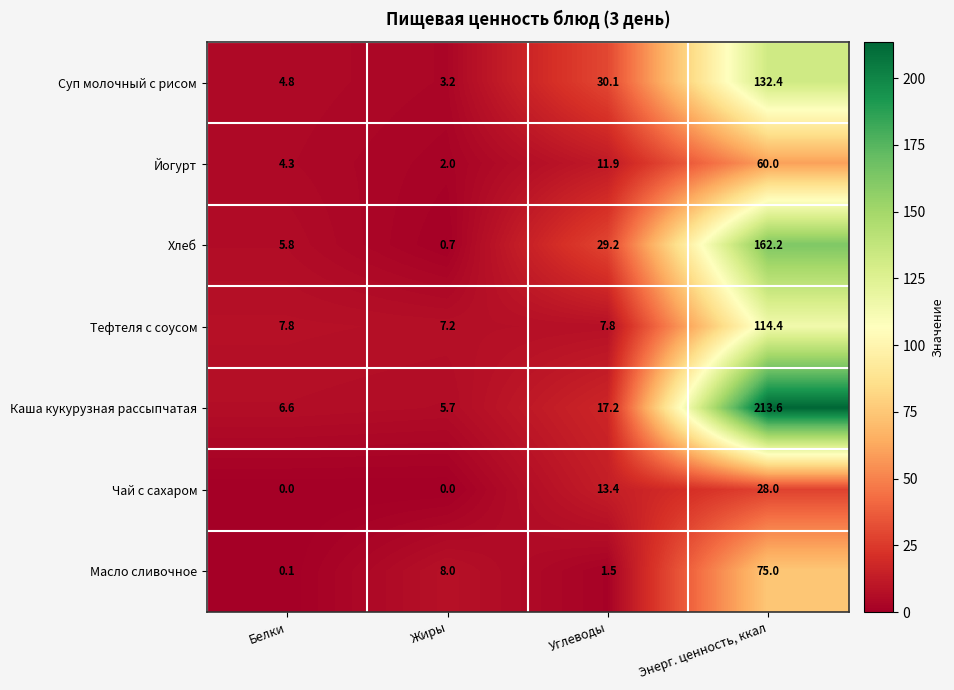

What is the sum of the Хлеб values at Жиры and Энерг. ценность, ккал?

162.9